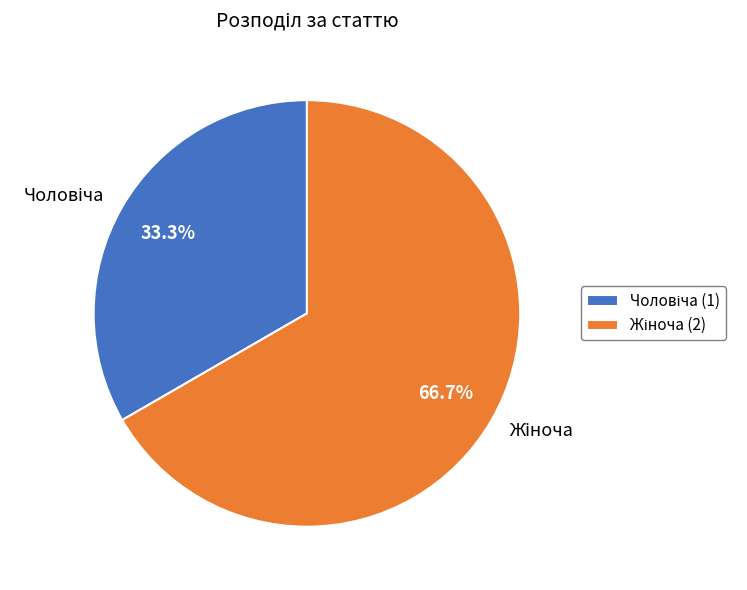

Does any single category account for the majority?

Yes